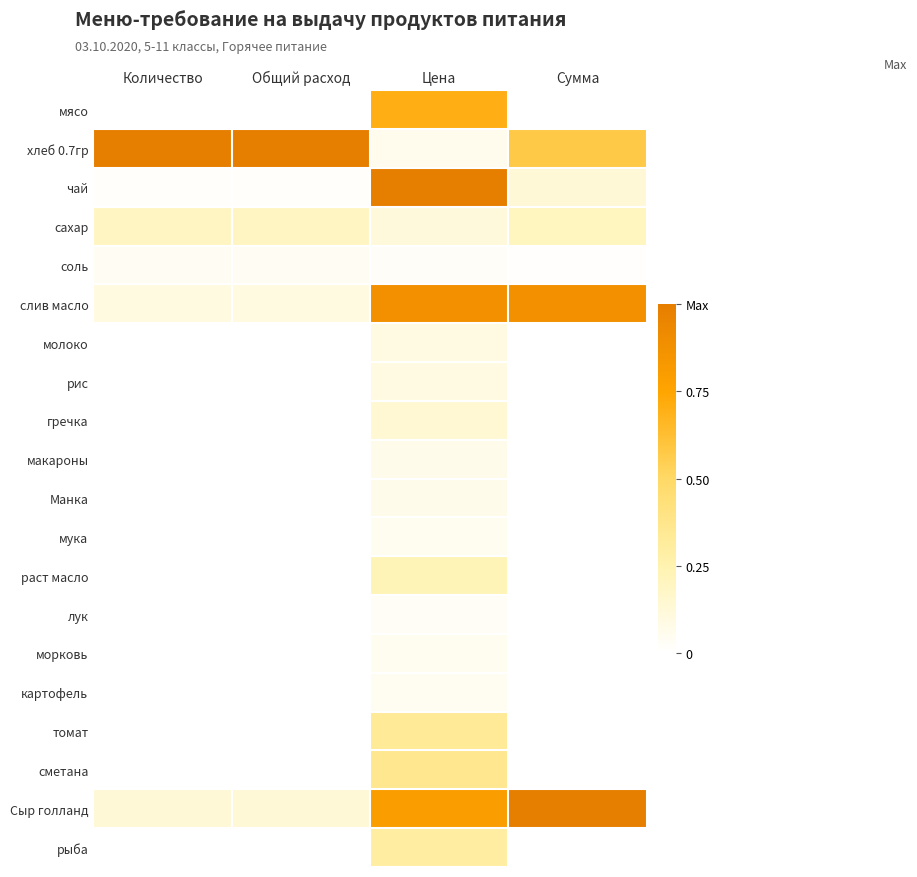

Reading right to left, extract all data points from this chart.

мясо: Сумма=0.0	Цена=0.7	Общий расход=0.0	Количество=0.0
хлеб 0.7гр: Сумма=0.6	Цена=0.1	Общий расход=1.0	Количество=1.0
чай: Сумма=0.1	Цена=1.0	Общий расход=0.0	Количество=0.0
сахар: Сумма=0.2	Цена=0.1	Общий расход=0.2	Количество=0.2
соль: Сумма=0.0	Цена=0.0	Общий расход=0.0	Количество=0.0
слив масло: Сумма=0.9	Цена=0.9	Общий расход=0.1	Количество=0.1
молоко: Сумма=0.0	Цена=0.1	Общий расход=0.0	Количество=0.0
рис: Сумма=0.0	Цена=0.1	Общий расход=0.0	Количество=0.0
гречка: Сумма=0.0	Цена=0.1	Общий расход=0.0	Количество=0.0
макароны: Сумма=0.0	Цена=0.1	Общий расход=0.0	Количество=0.0
Манка: Сумма=0.0	Цена=0.1	Общий расход=0.0	Количество=0.0
мука: Сумма=0.0	Цена=0.0	Общий расход=0.0	Количество=0.0
раст масло: Сумма=0.0	Цена=0.2	Общий расход=0.0	Количество=0.0
лук: Сумма=0.0	Цена=0.0	Общий расход=0.0	Количество=0.0
морковь: Сумма=0.0	Цена=0.1	Общий расход=0.0	Количество=0.0
картофель: Сумма=0.0	Цена=0.0	Общий расход=0.0	Количество=0.0
томат: Сумма=0.0	Цена=0.3	Общий расход=0.0	Количество=0.0
сметана: Сумма=0.0	Цена=0.4	Общий расход=0.0	Количество=0.0
Сыр голланд: Сумма=1.0	Цена=0.8	Общий расход=0.1	Количество=0.1
рыба: Сумма=0.0	Цена=0.3	Общий расход=0.0	Количество=0.0